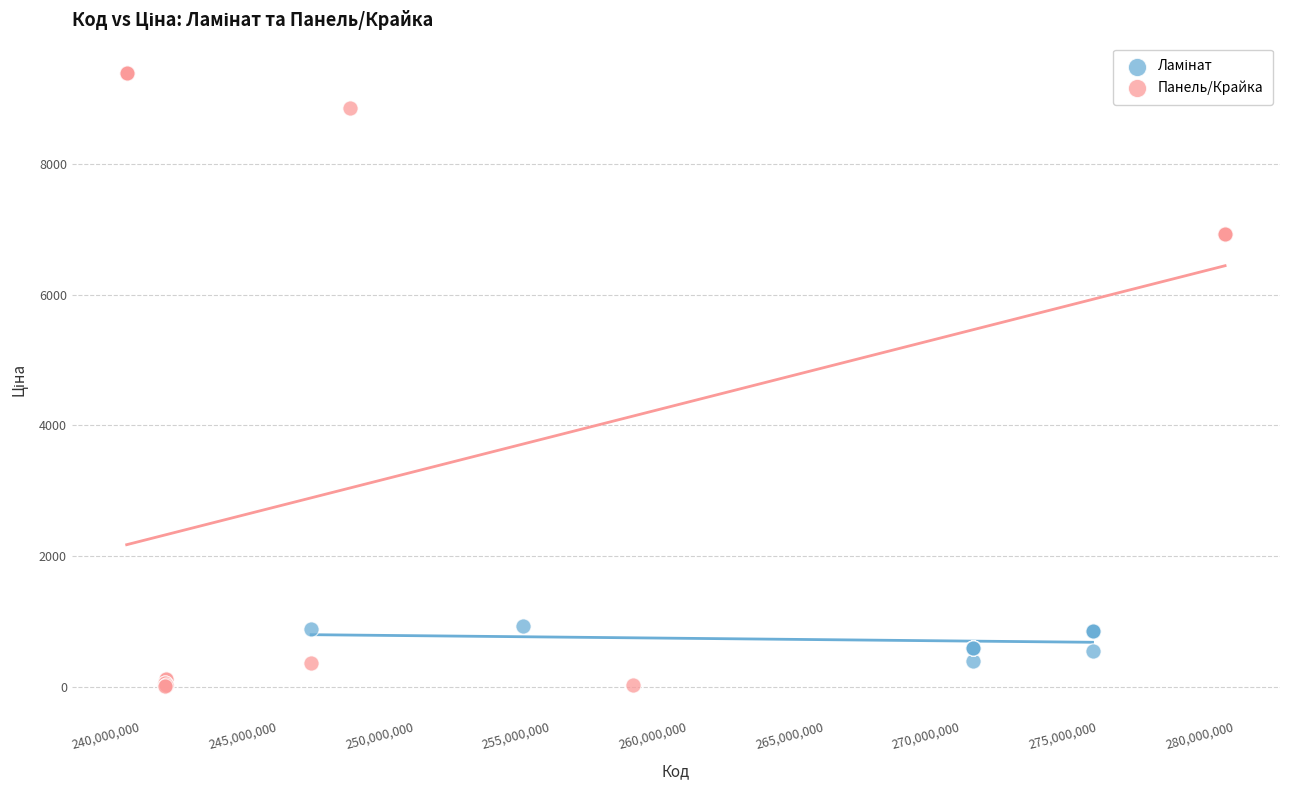

Which series has the largest Y range (max minus min)?

Панель/Крайка